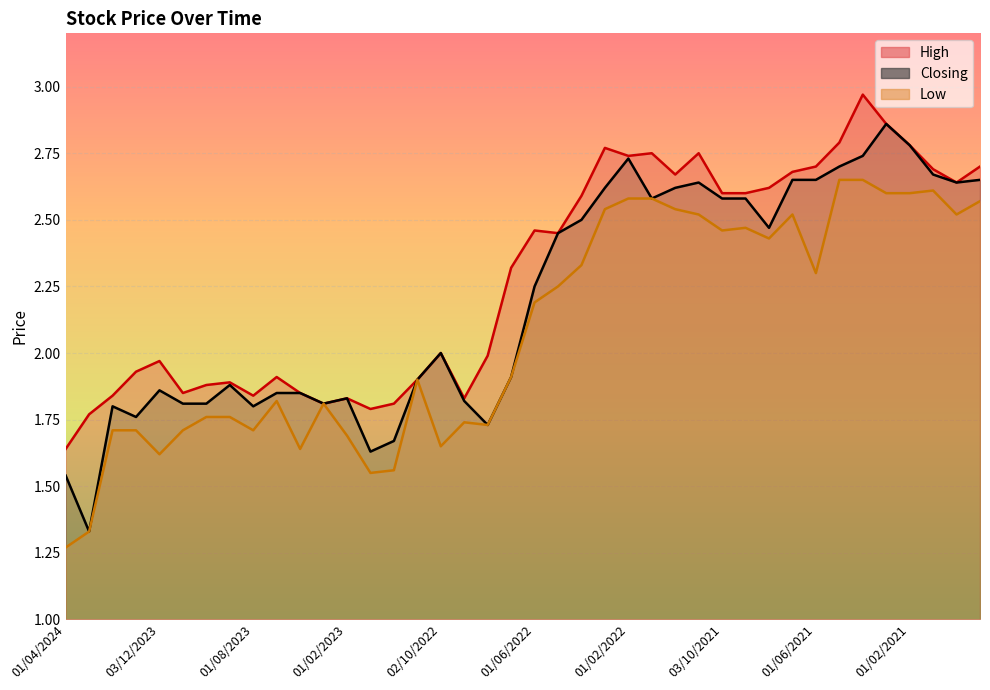

What are all the series names shown in the legend?

High, Closing, Low